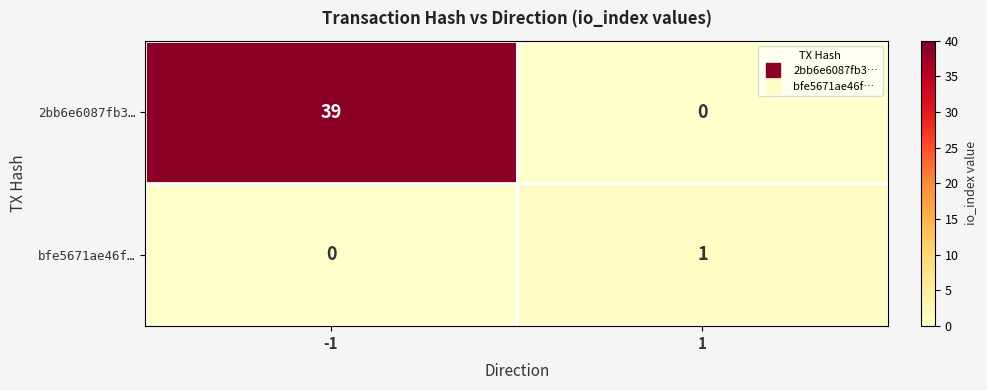

Which series has the widest spread of values?

2bb6e6087fb3…